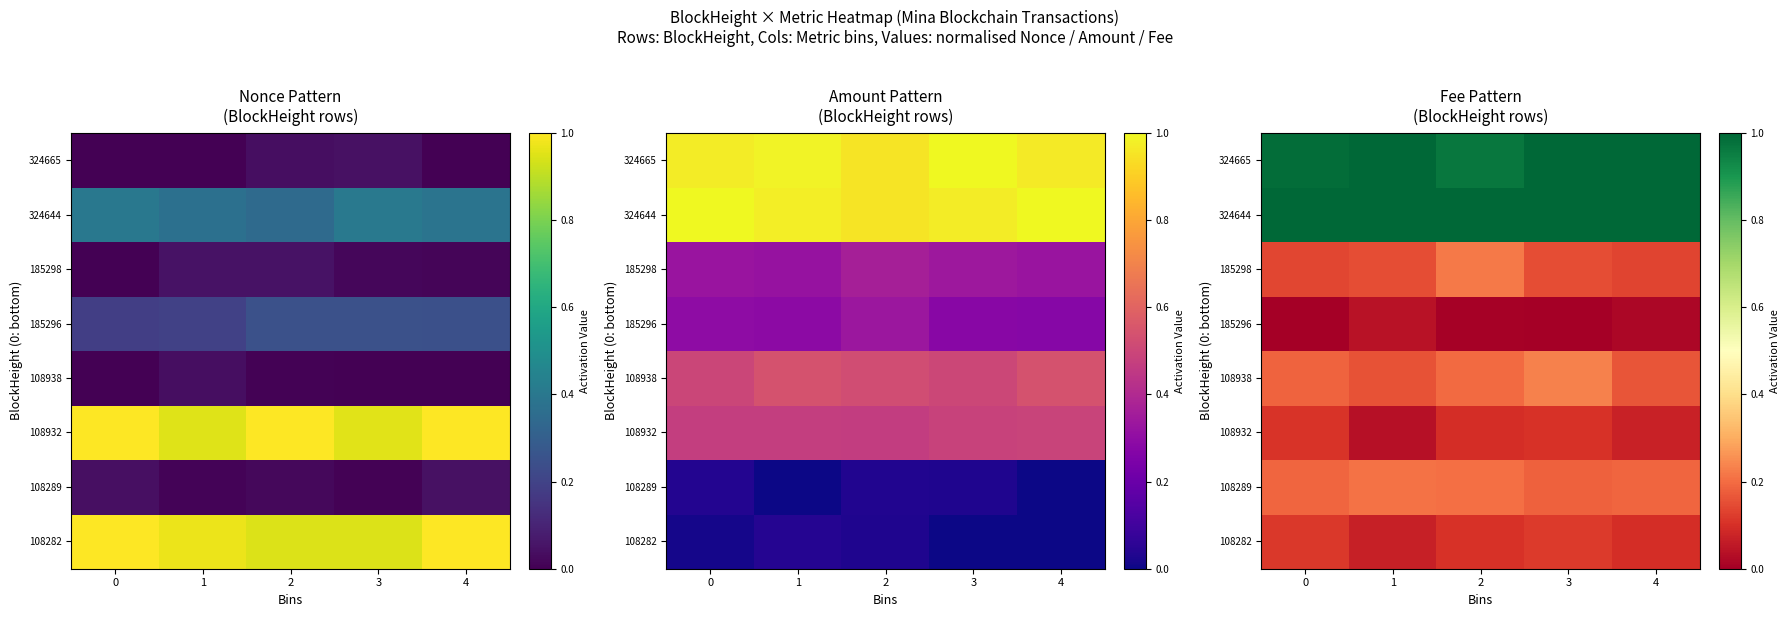

What is the total value across all series at 4?

2.7